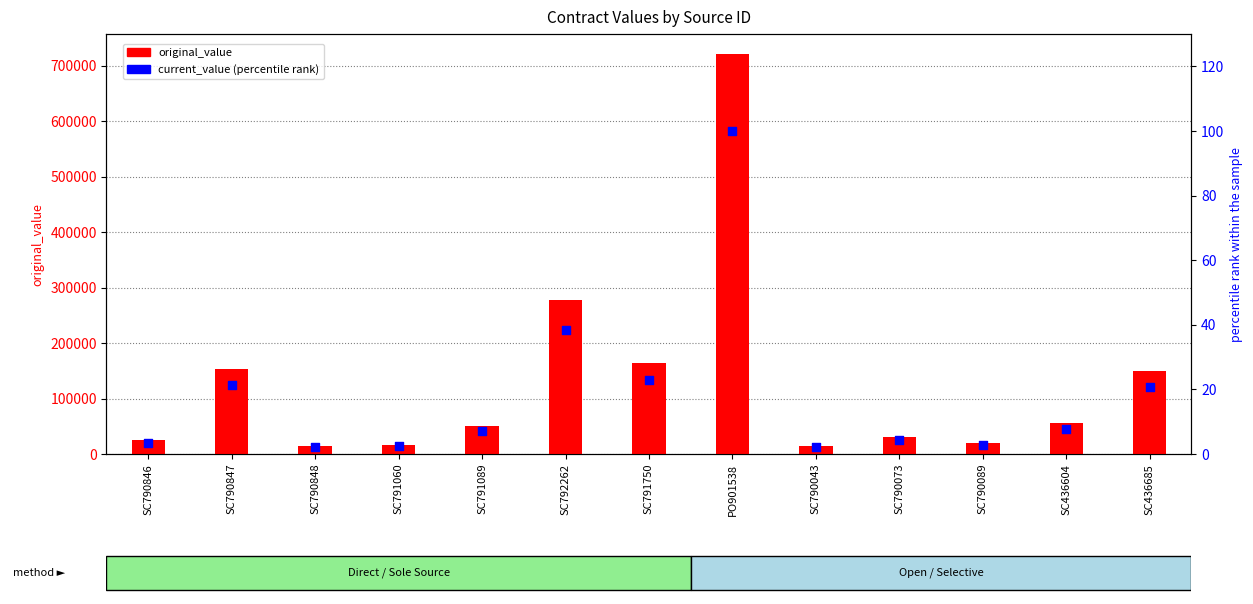

Which series has the widest spread of Y values?

original_value